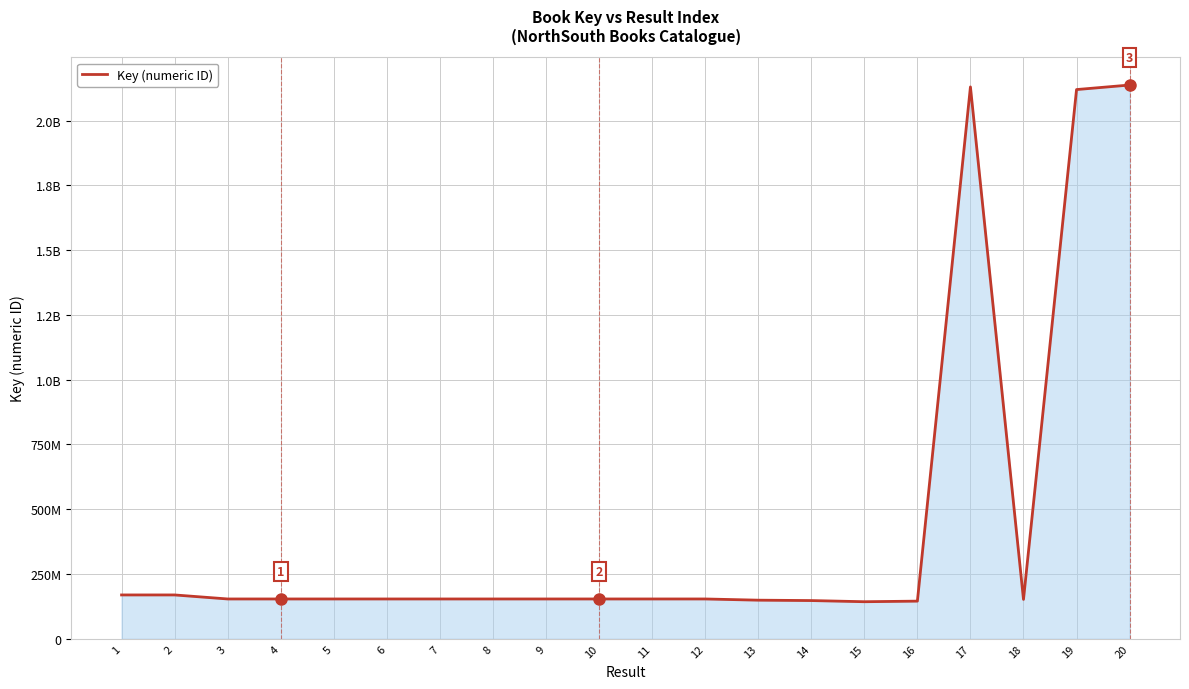

At which category does the chart reach its peak across all series?

20